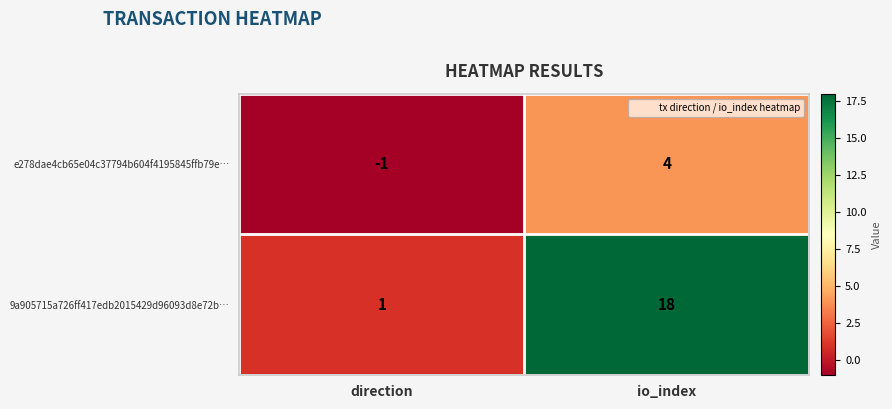

What is the approximate value of e278dae4cb65e04c37794b604f4195845ffb79e… at io_index?

4